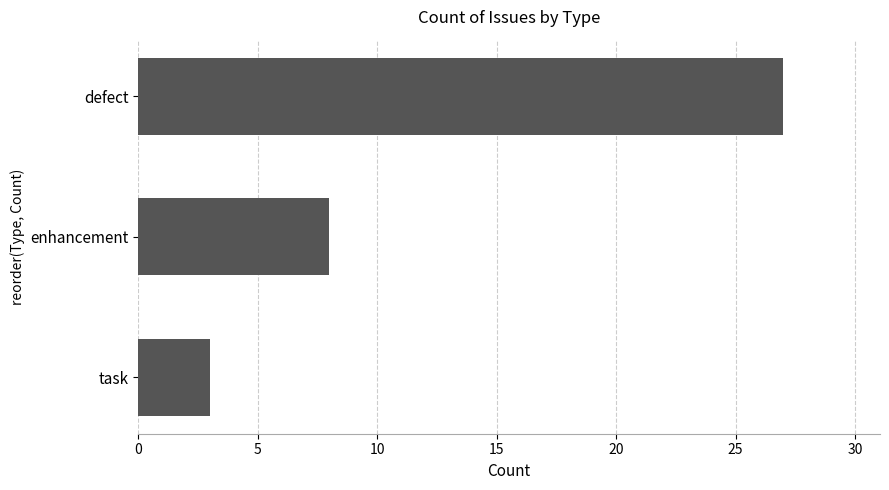

Rank the categories by value from lowest to highest.

task, enhancement, defect